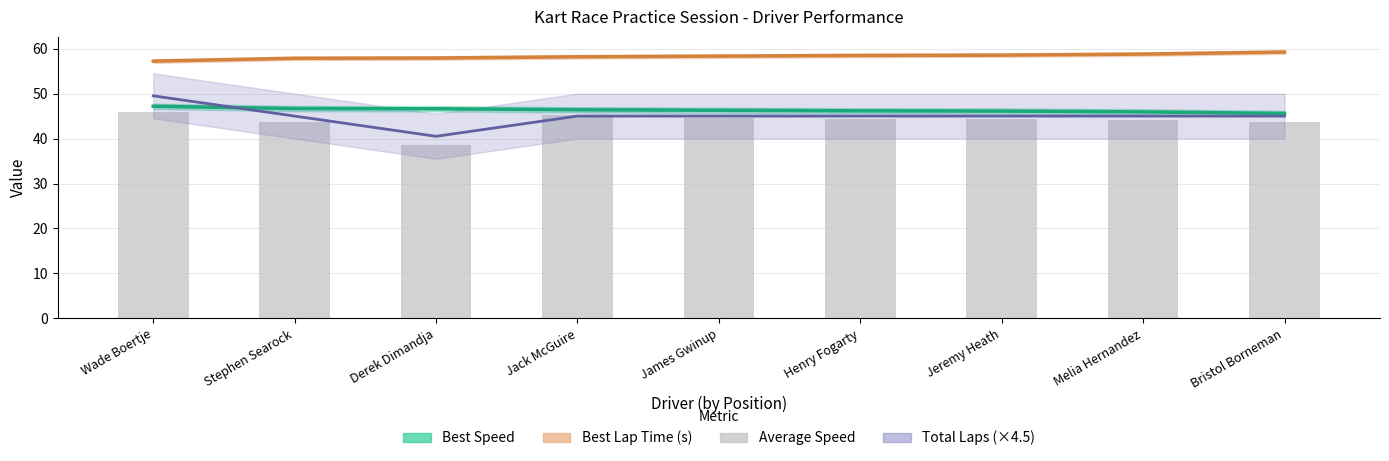

Rank the series by their maximum value, from highest to lowest.

Best Lap Time (s), Total Laps (×4.5), Best Speed, Average Speed